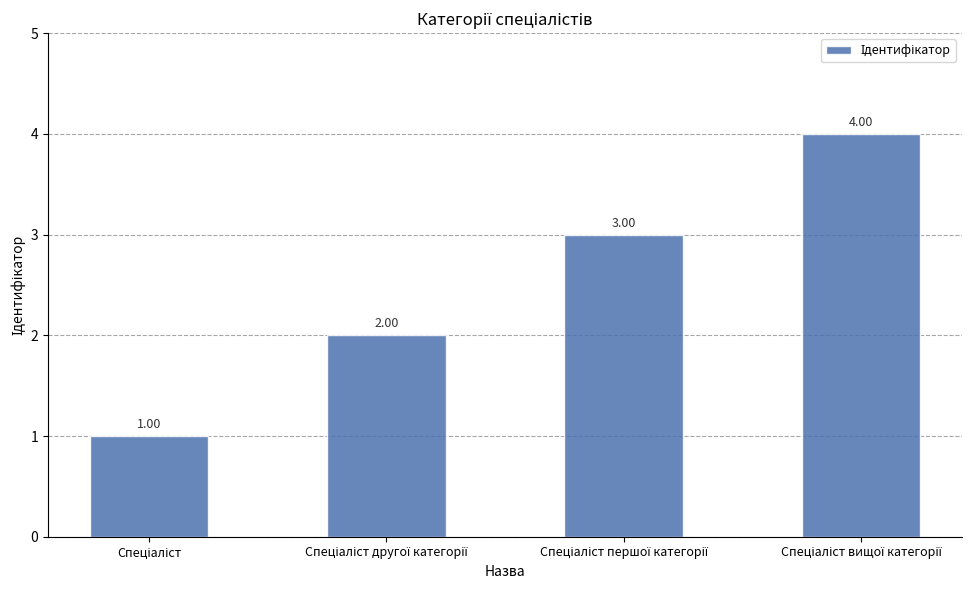

What is the sum of all values?

10